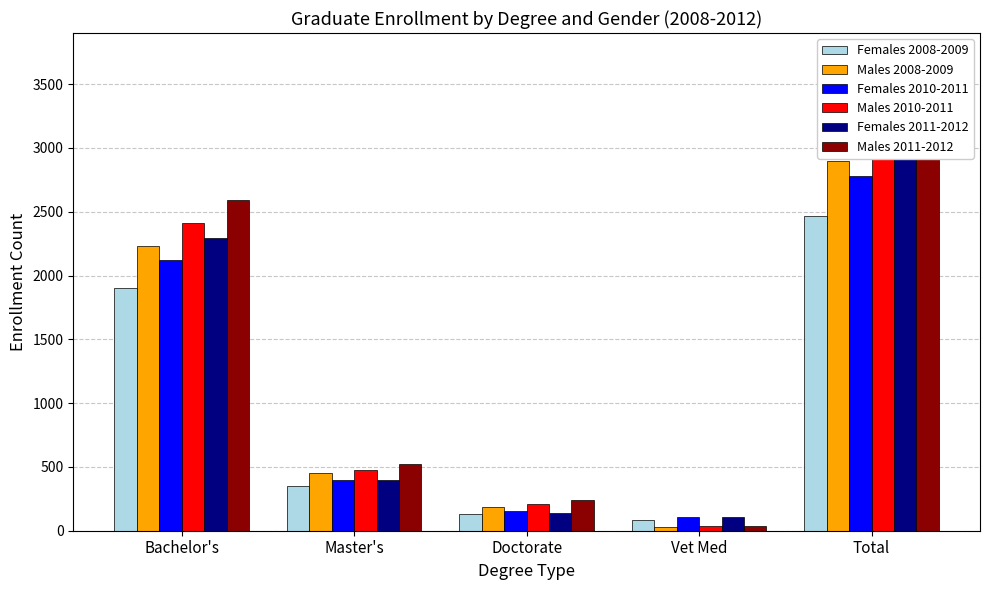

How many bars are there in each group?

6